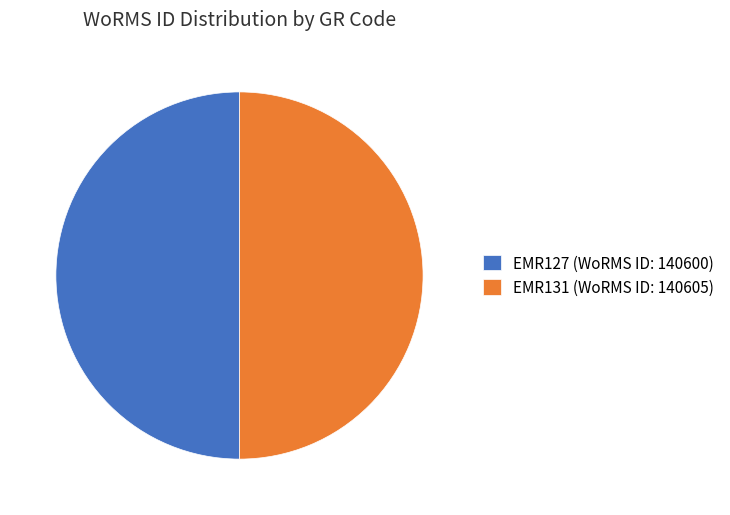

Do EMR131 (WoRMS ID: 140605) and EMR127 (WoRMS ID: 140600) together represent more than half of the pie?

Yes